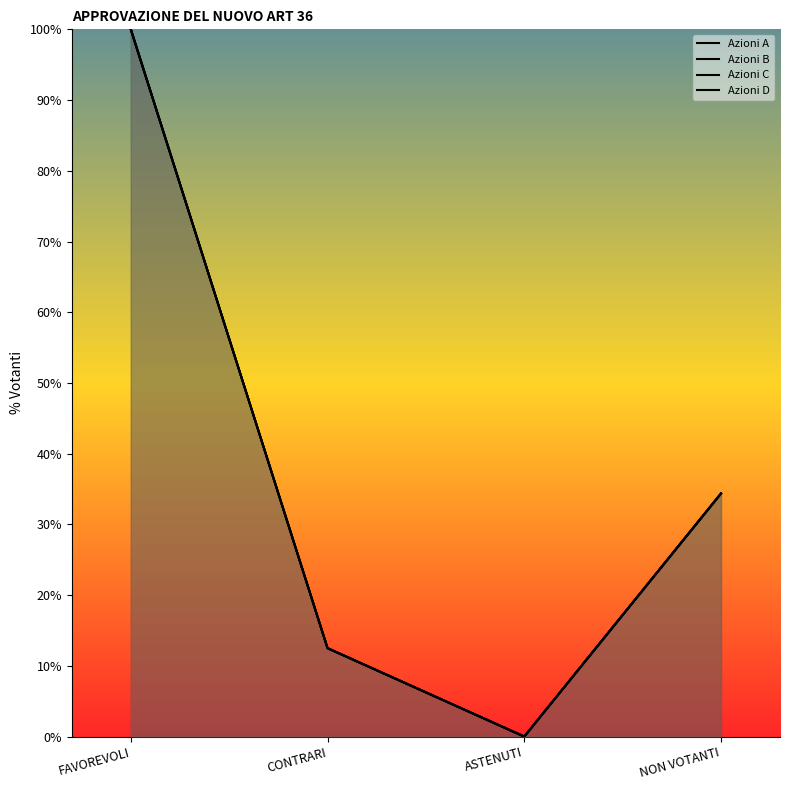

True or false: Azioni B and Azioni A cross at least once.

False